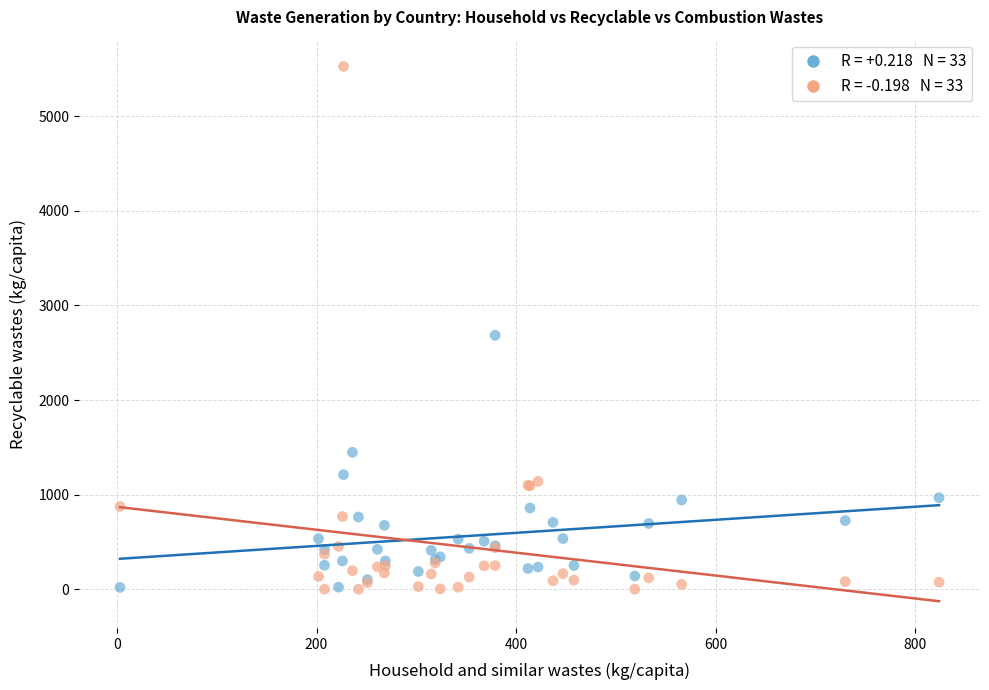

Across all series, what Y value is closest to 2763?

2684